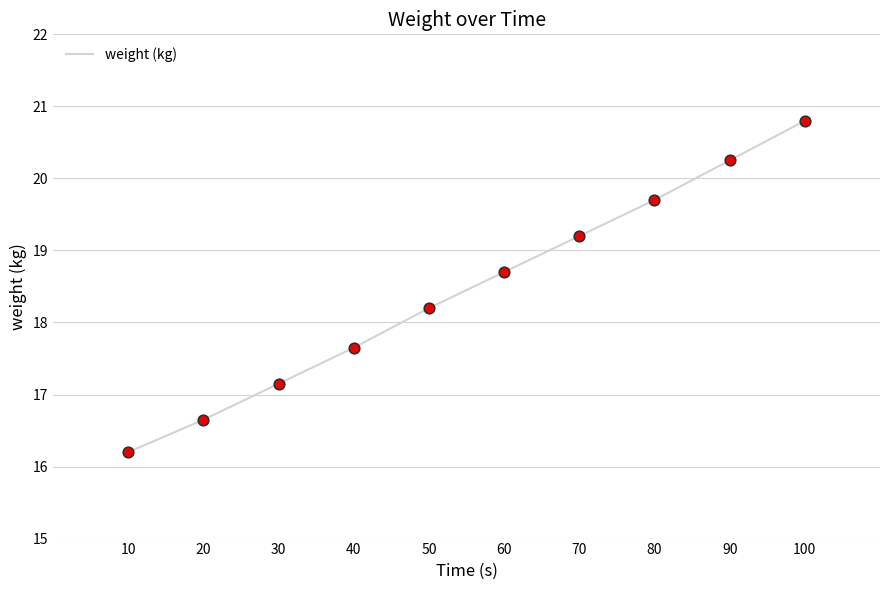

What is the change in value from 40 to 90?

+2.6